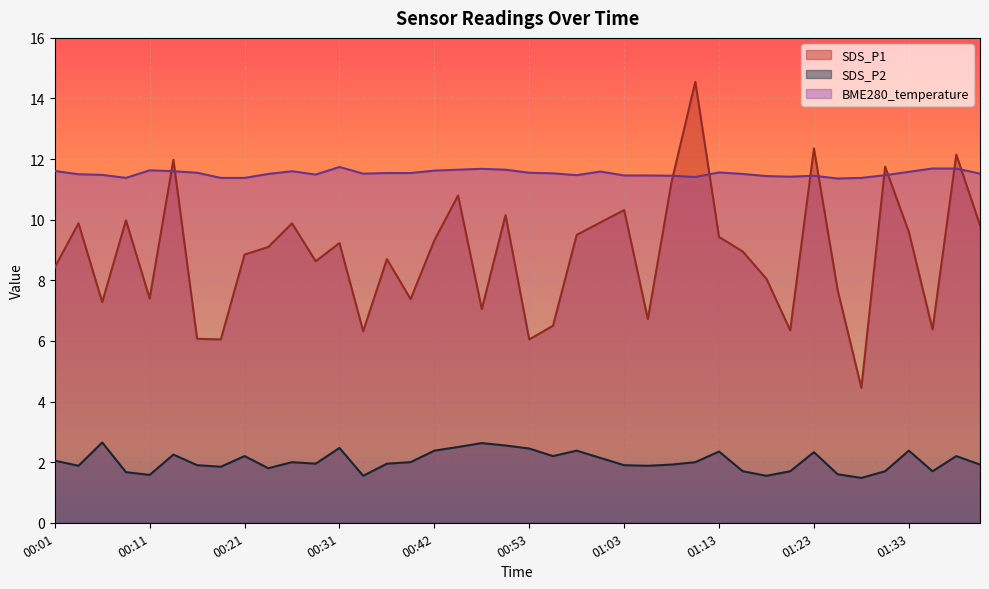

How many categories are shown in the chart?

40